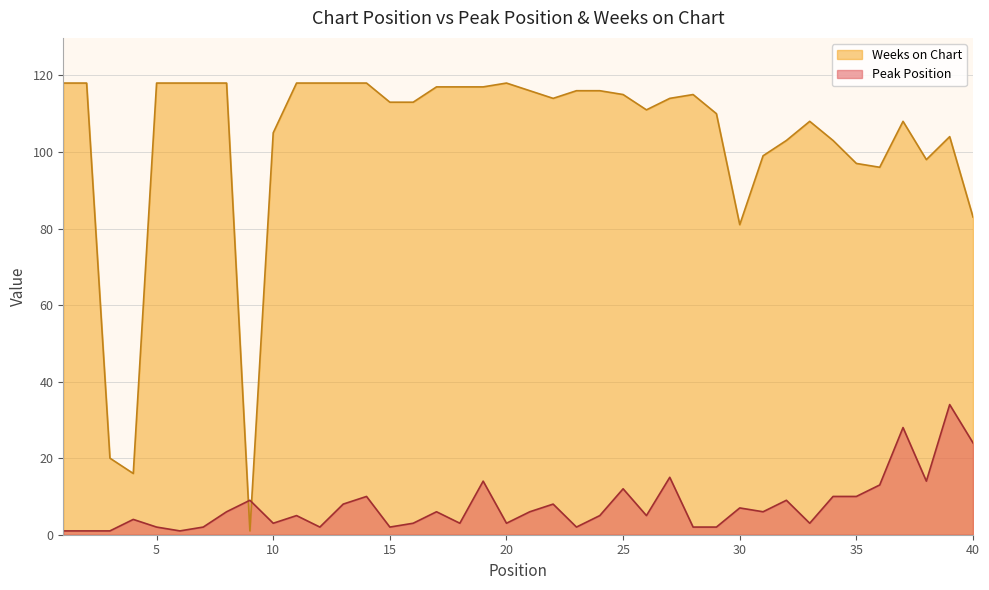

Is the value of Weeks on Chart at 8 greater than the value of Peak Position at 36?

Yes